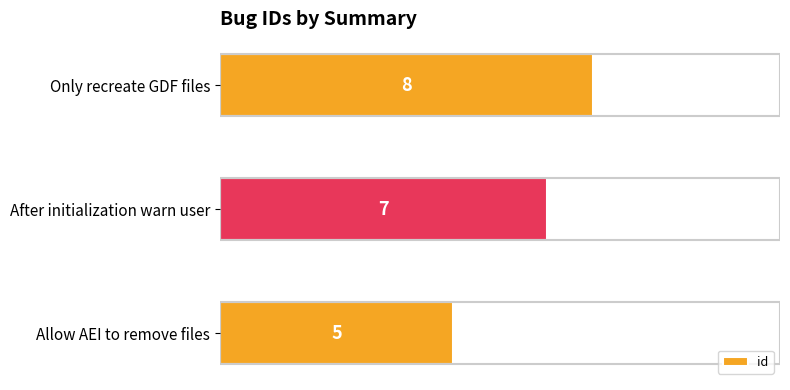

Between Allow AEI to remove files and Only recreate GDF files, which is larger?

Only recreate GDF files